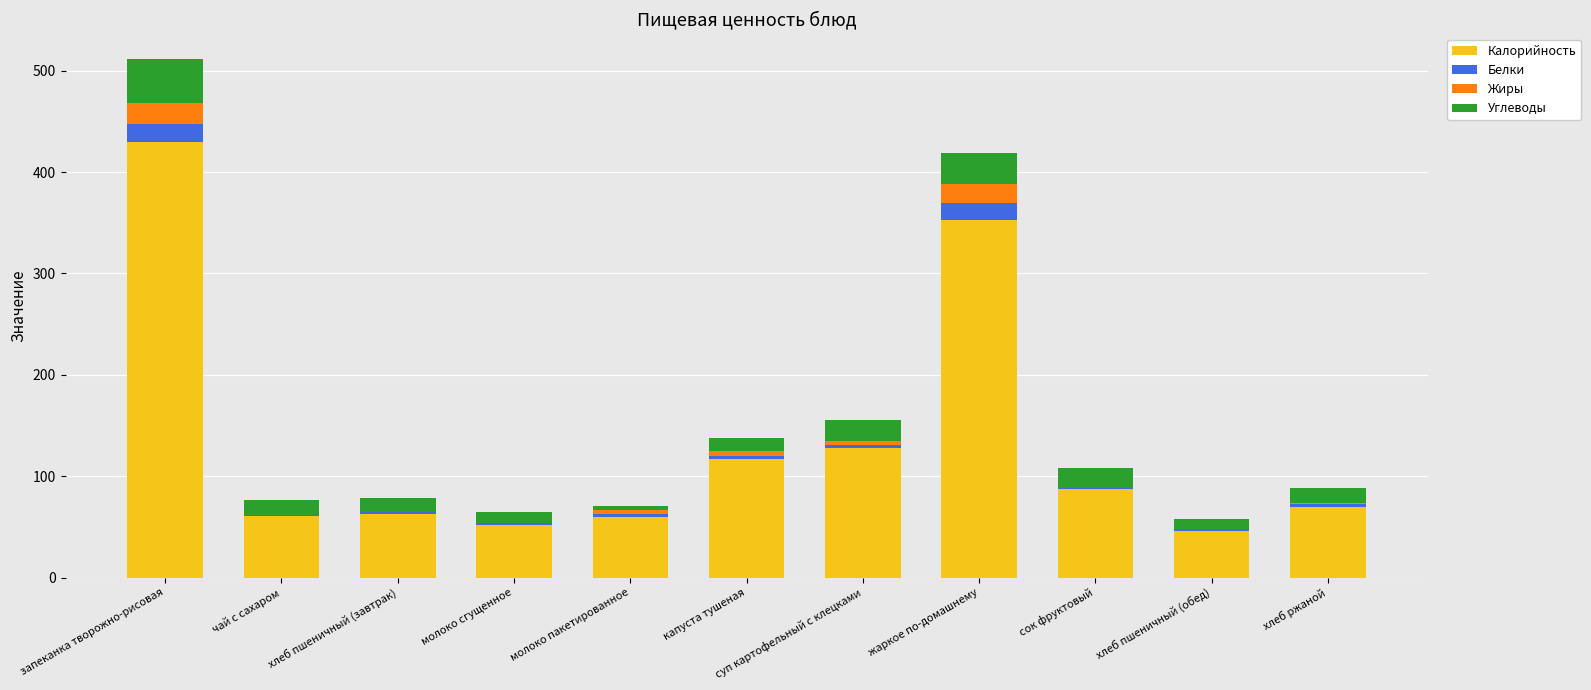

How many distinct data groups are displayed?

4